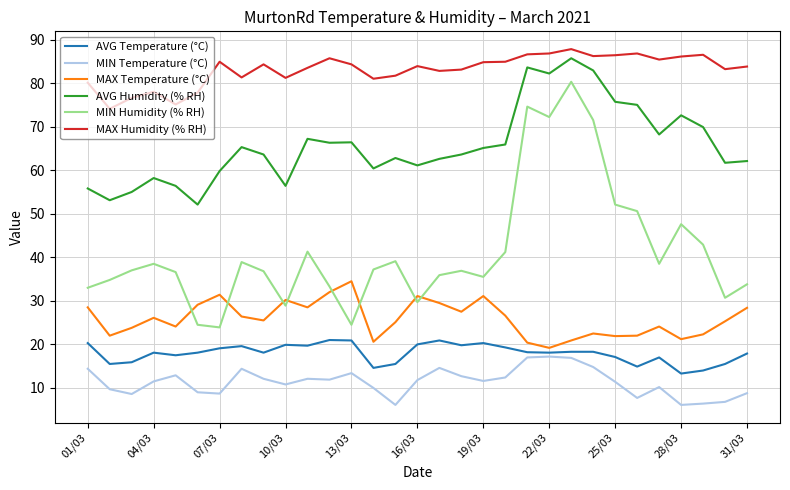

Which series has the widest spread of values?

MIN Humidity (% RH)